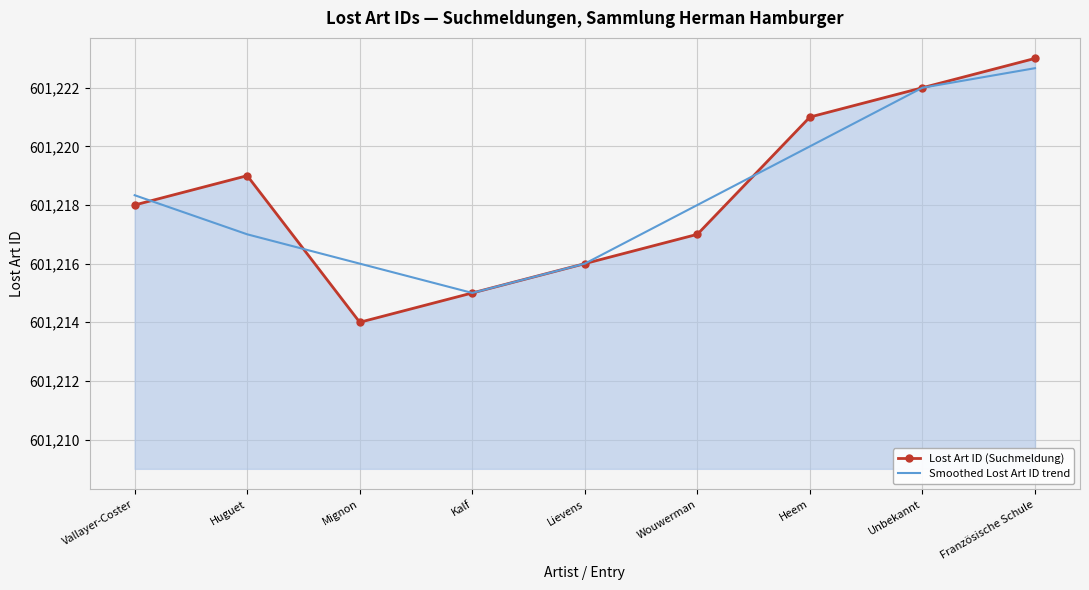

The value of Smoothed Lost Art ID trend at Huguet is 601217.0. True or false?

True